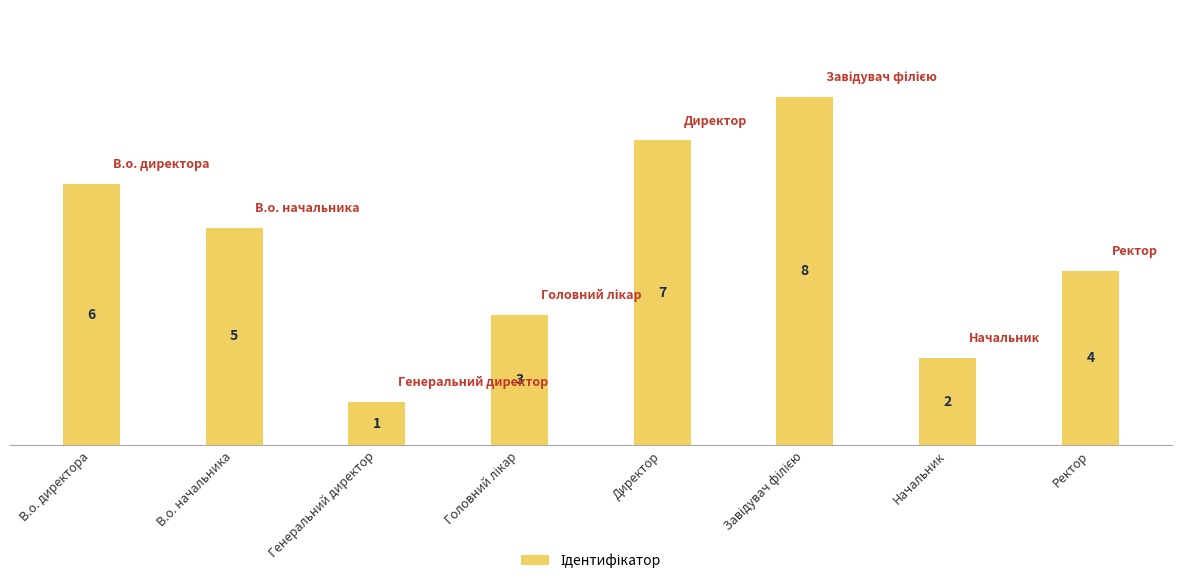

At which label does the data first exceed 5?

В.о. директора